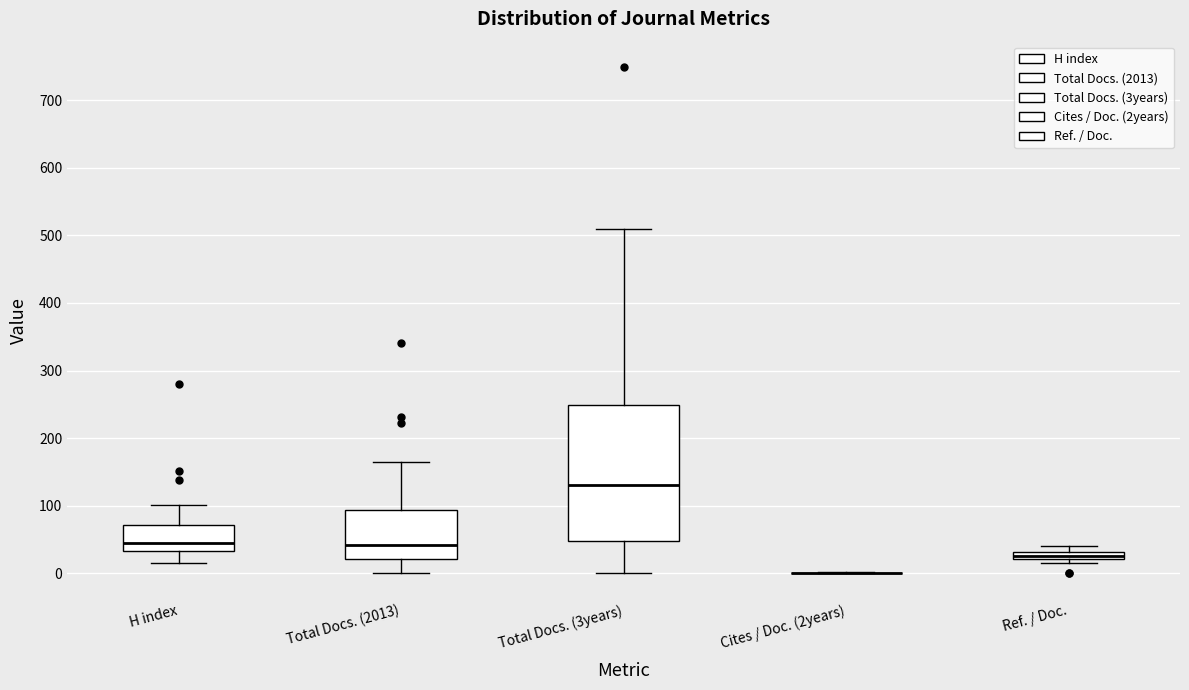

Where does the lower whisker of the box for Total Docs. (2013) end on the y-axis? The values are not printed on the chart, so give them approximately, as read against the axis.

0